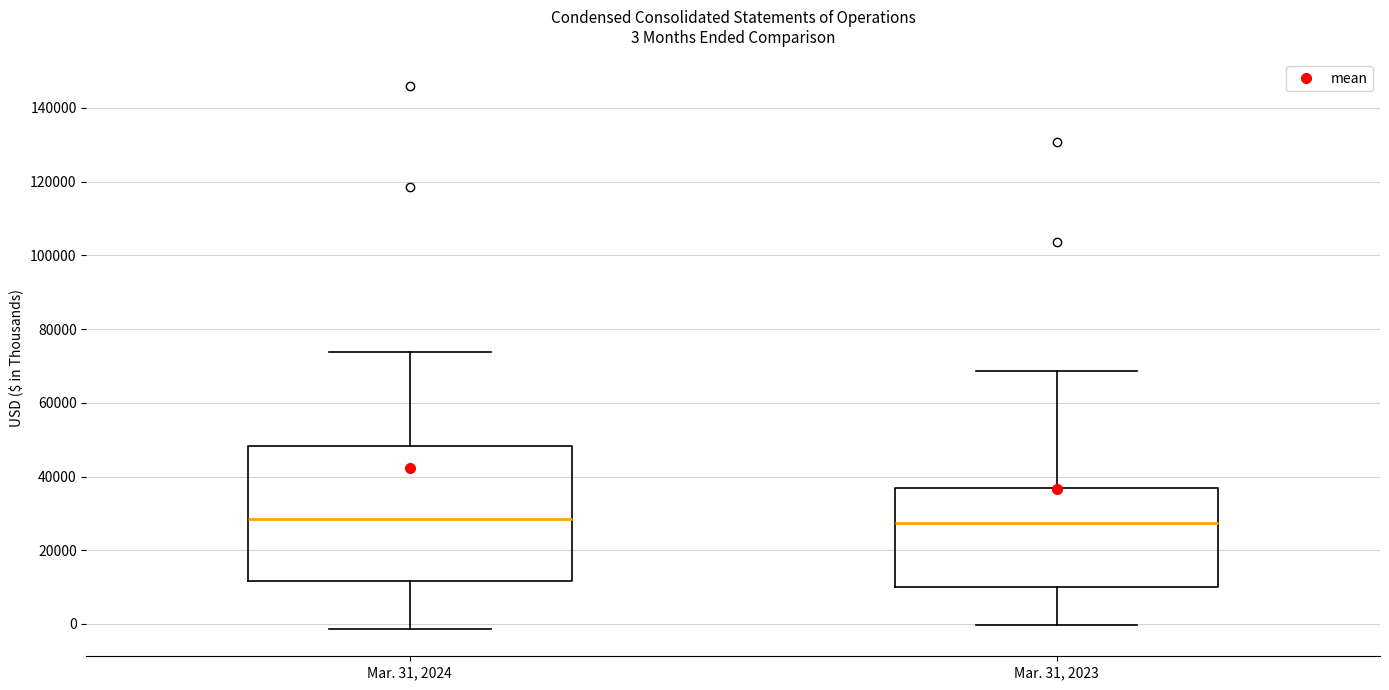

Which box is the tallest, from its lower edge to its upper edge?

Mar. 31, 2024